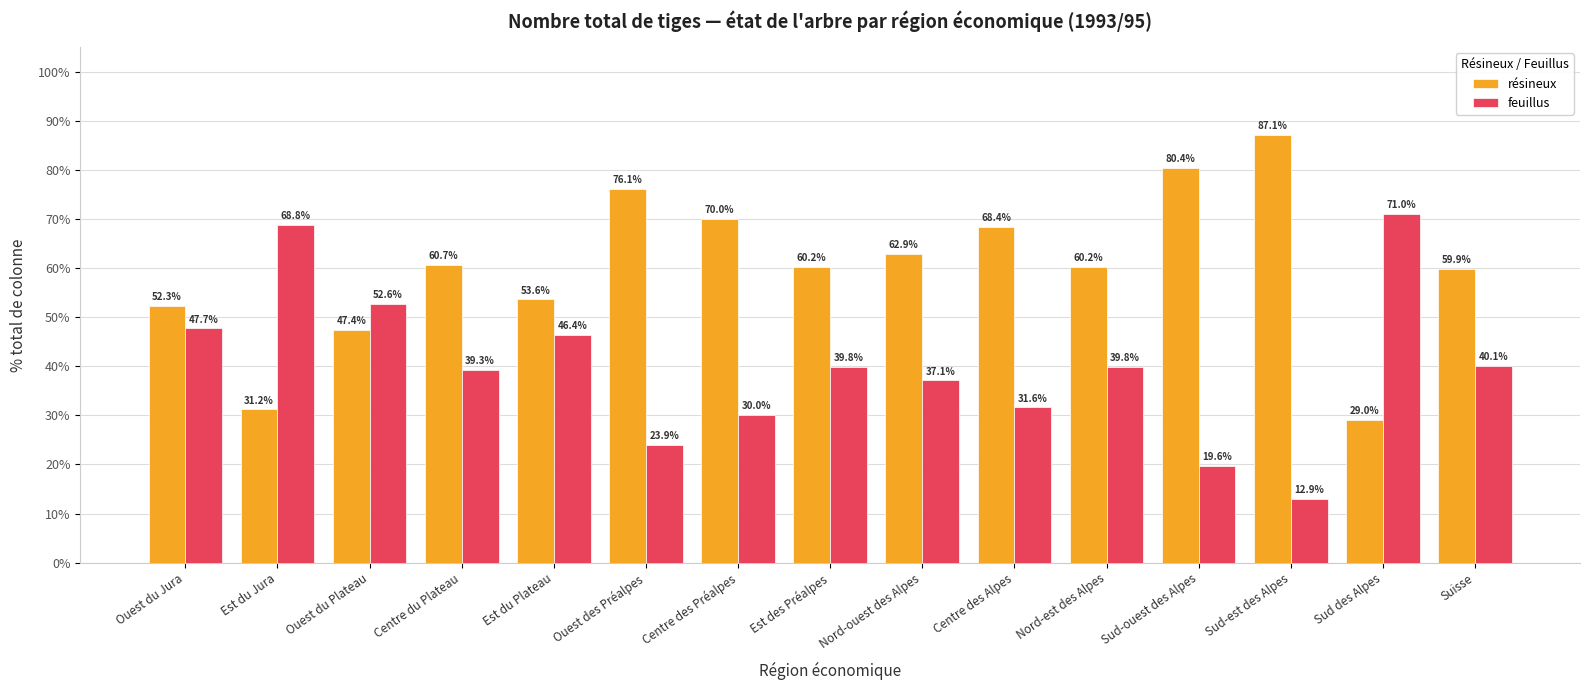

How many groups of bars are there?

15